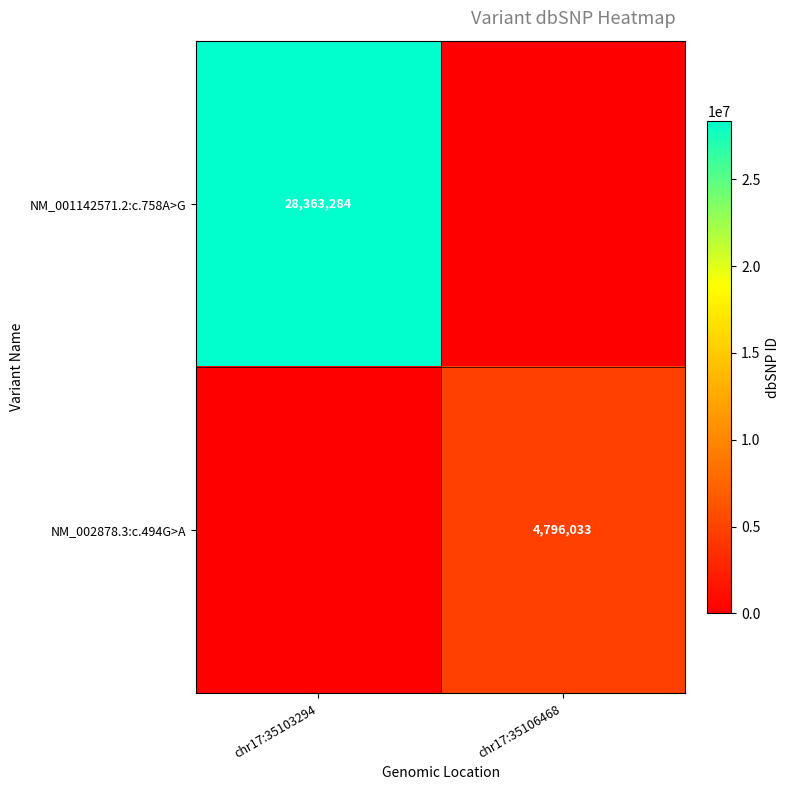

The value of NM_001142571.2:c.758A>G at chr17:35103294 is 45515864. True or false?

False